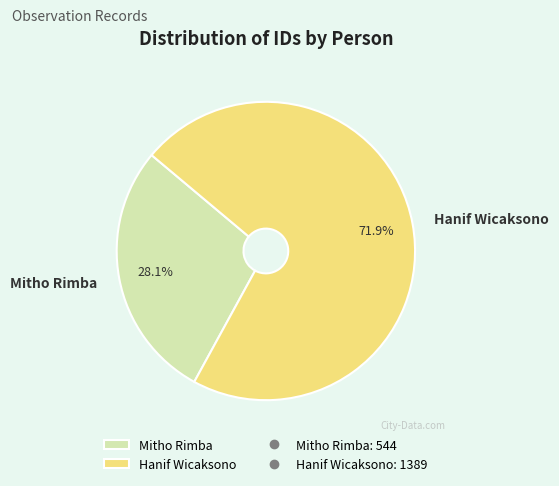

To the nearest percent, what percentage of the pie is Mitho Rimba?

28%